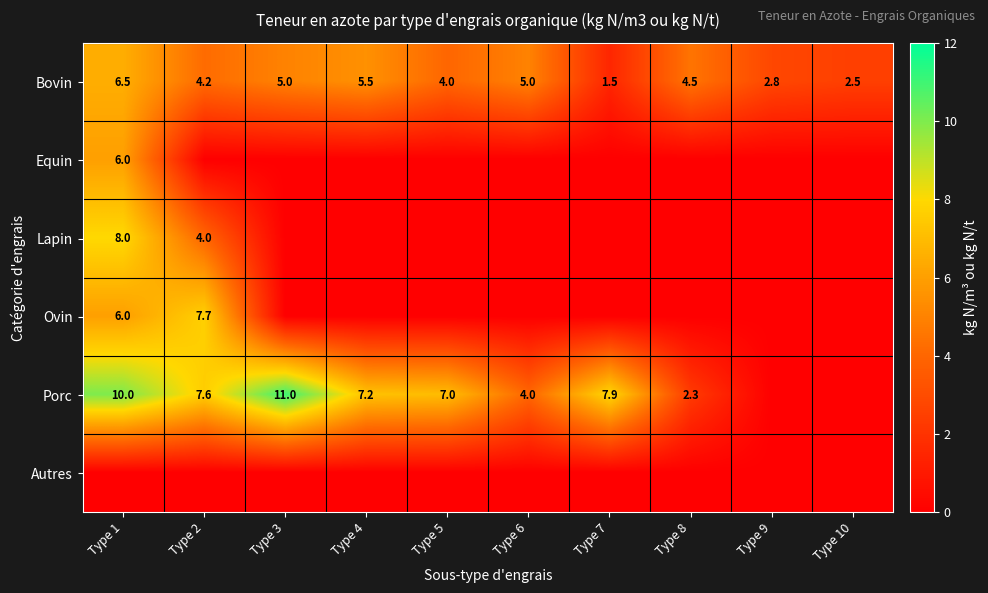

What is the lowest value of the Bovin series?

1.5